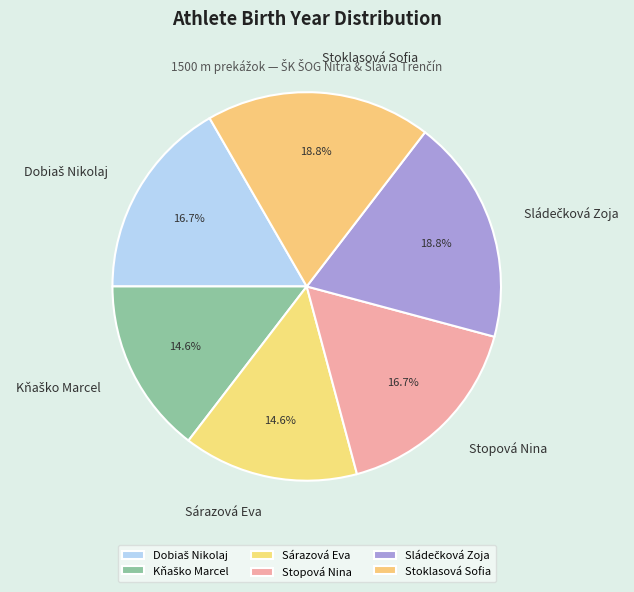

Is there a majority slice in this chart?

No